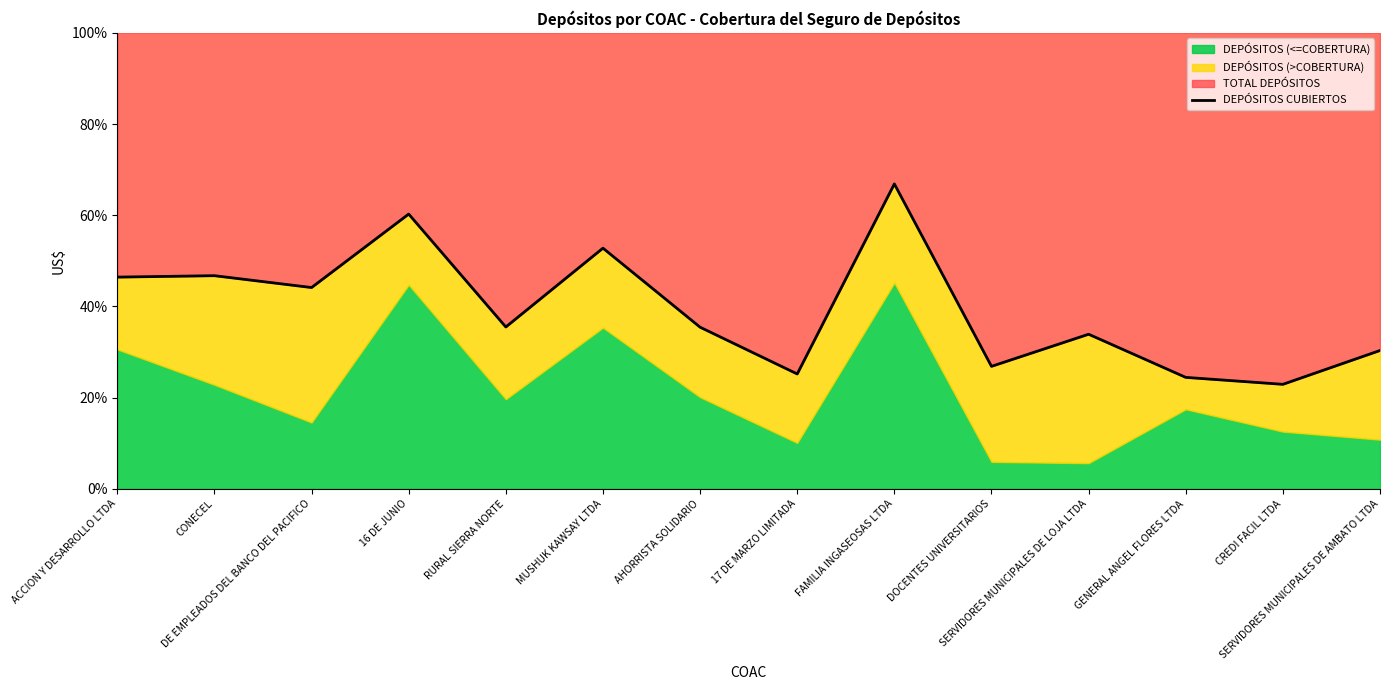

Which label corresponds to the largest value in the chart?

FAMILIA INGASEOSAS LTDA